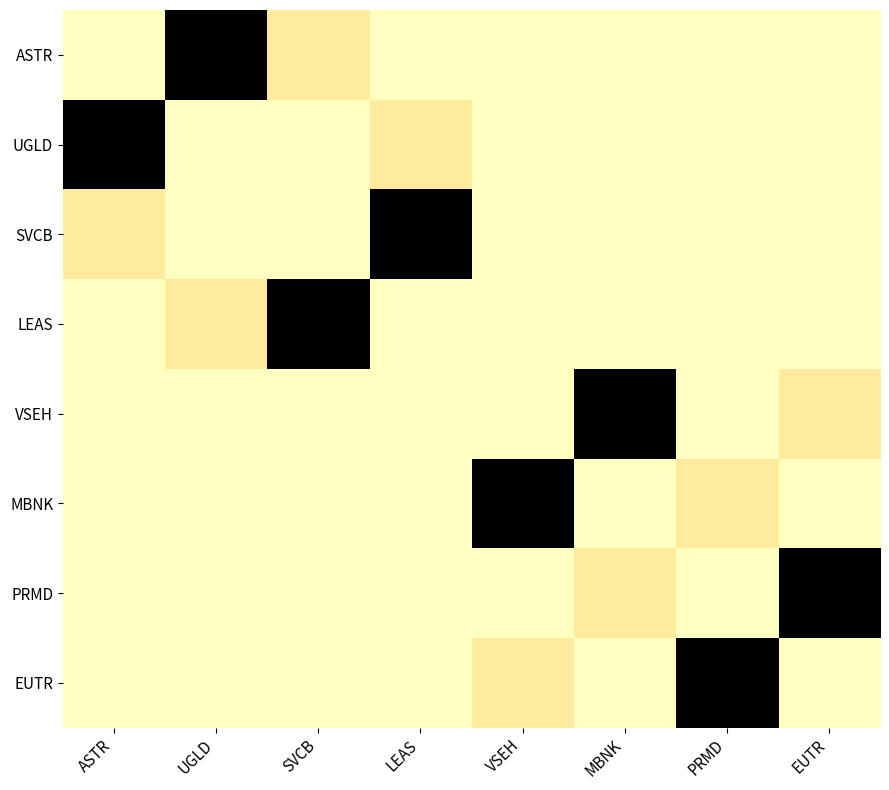

What is the maximum value shown in the chart?

222778849052